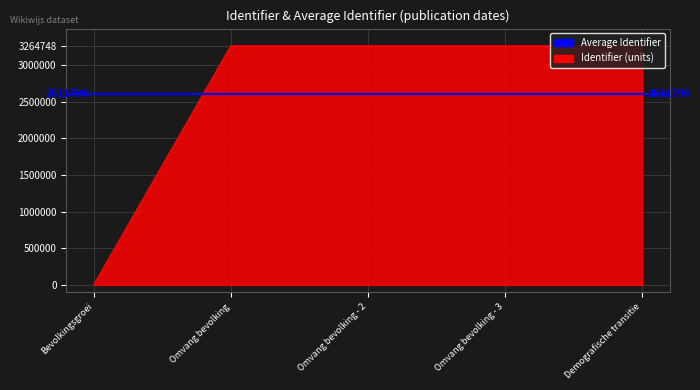

Which label corresponds to the largest value in the chart?

Demografische transitie